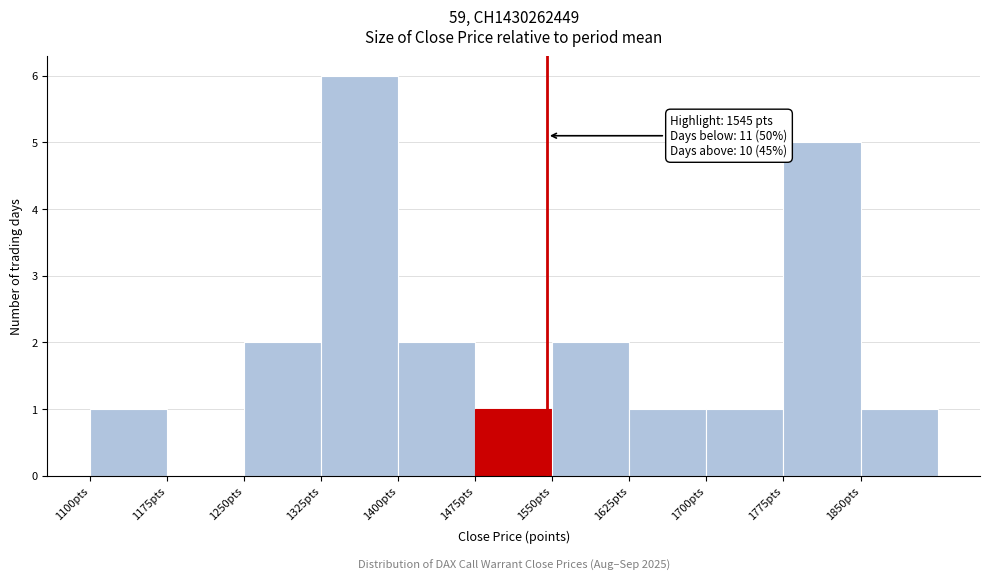

Over which range of the x-axis is the bar tallest?

1325 to 1400